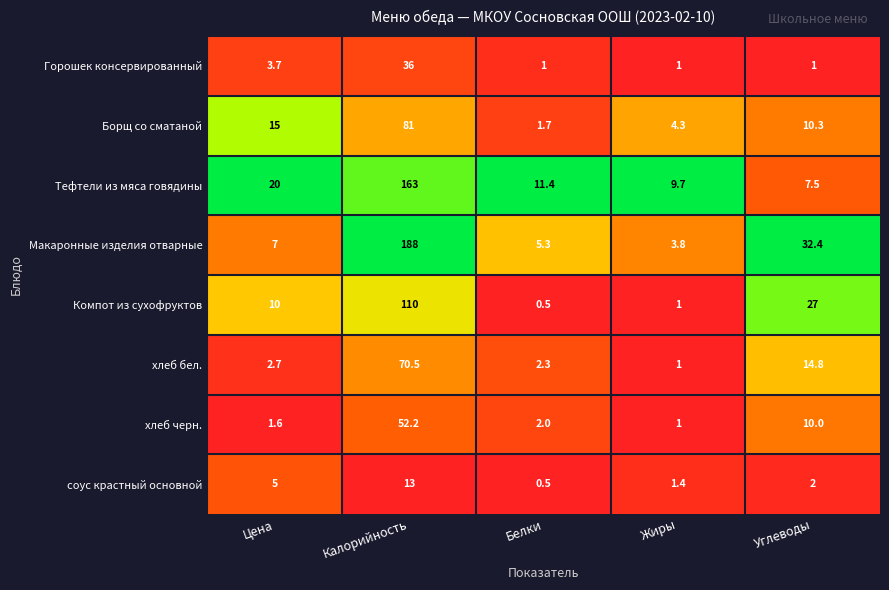

Which series has the largest total across all categories?

Макаронные изделия отварные